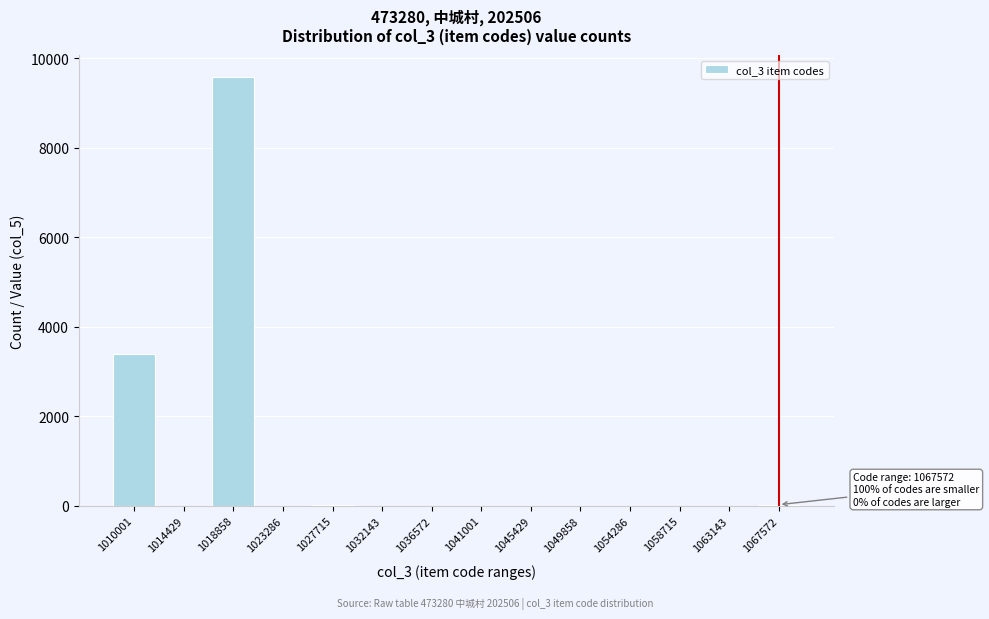

Is it true that the value at 1041001 is 0?

True